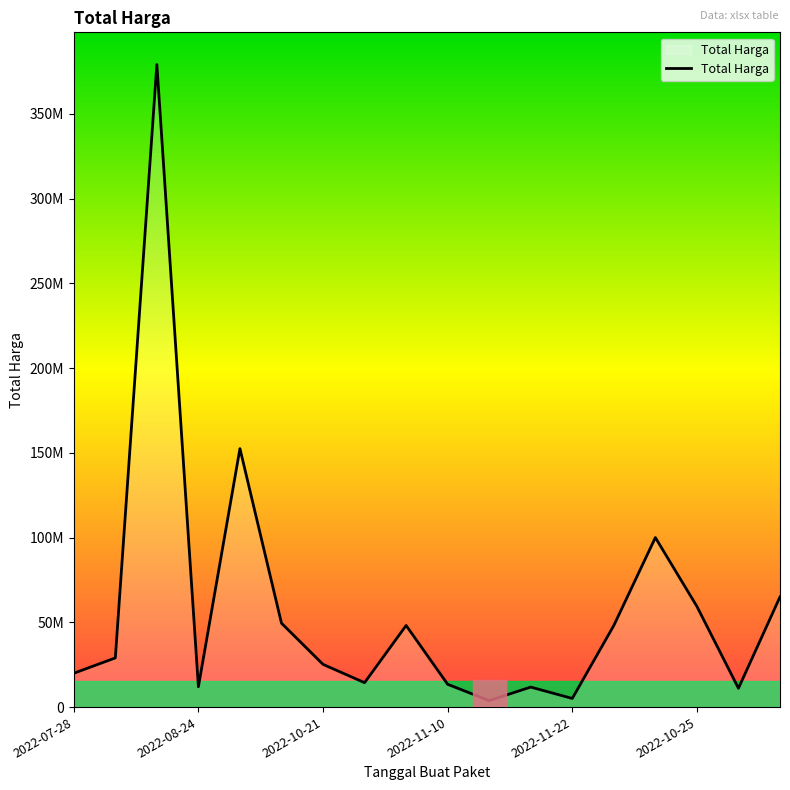

Does the chart have visible grid lines?

No